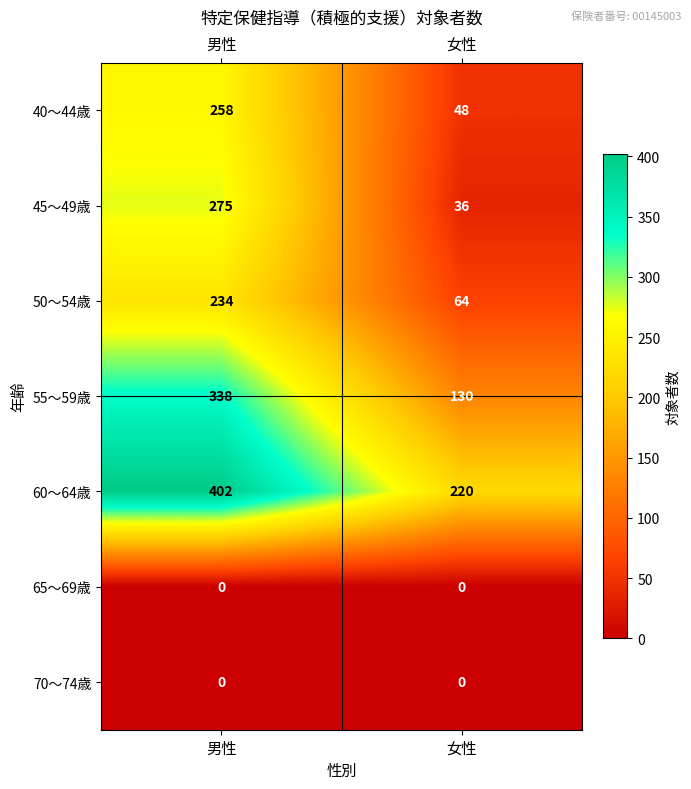

At which category is the sum across all series the highest?

男性